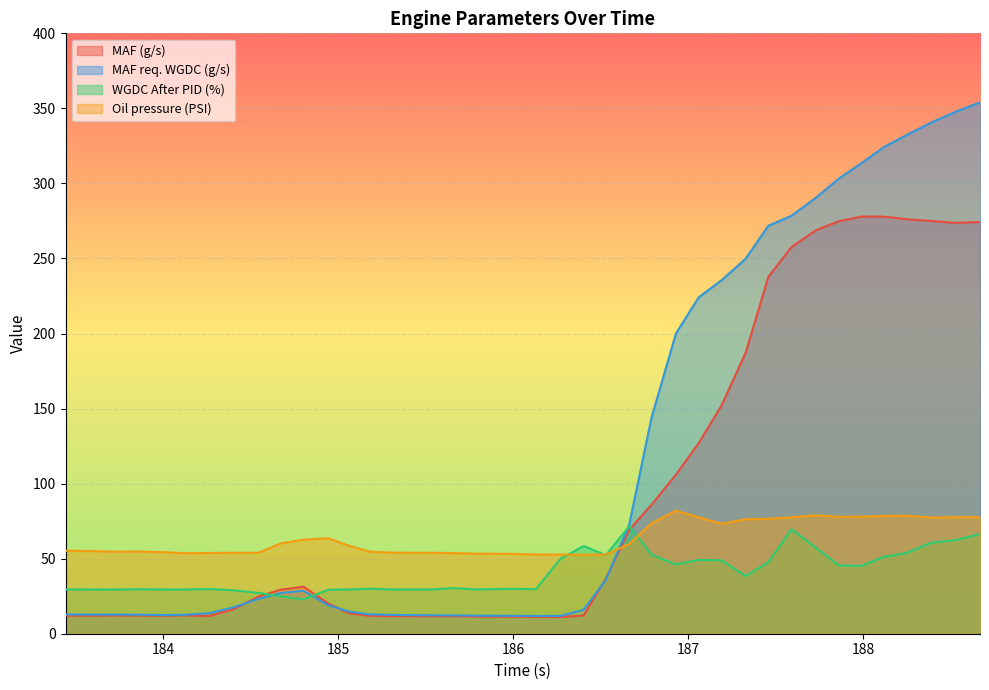

How many lines are shown in the chart?

4